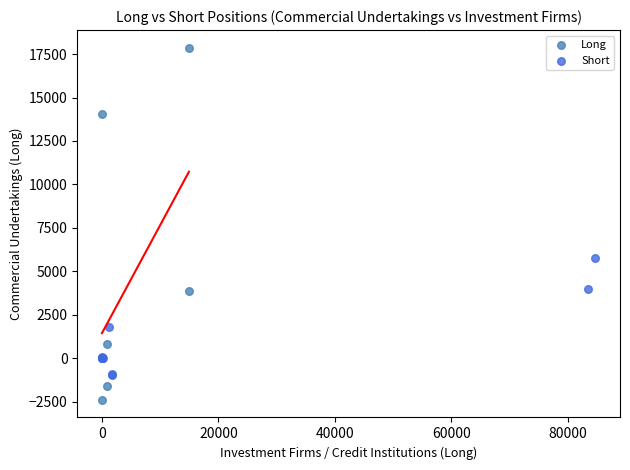

Which series contains the highest Y value?

Long